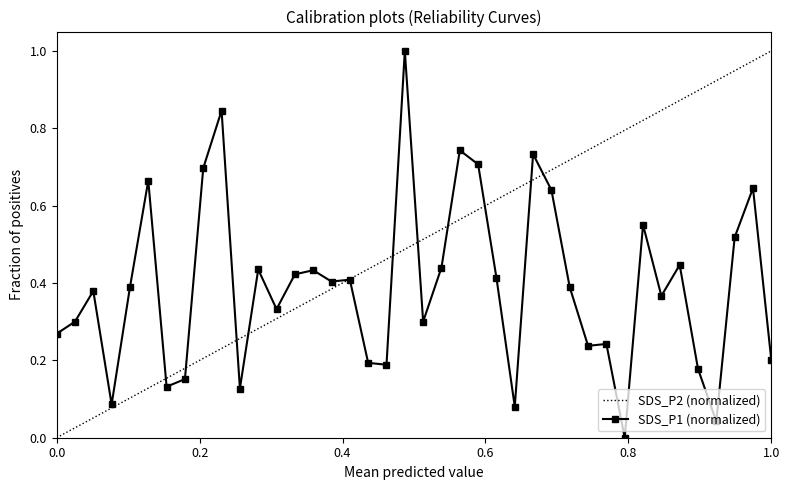

What is the approximate value at 00:20?

0.7